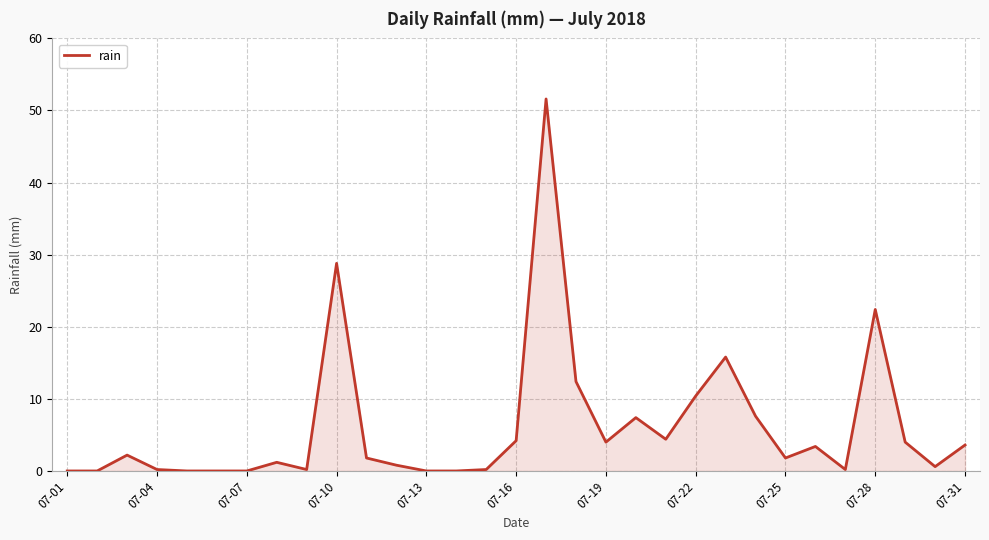

What is the greatest value displayed?

51.6